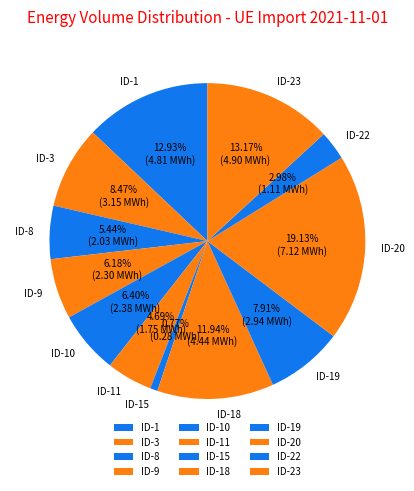

Count the number of slices in the pie.

12